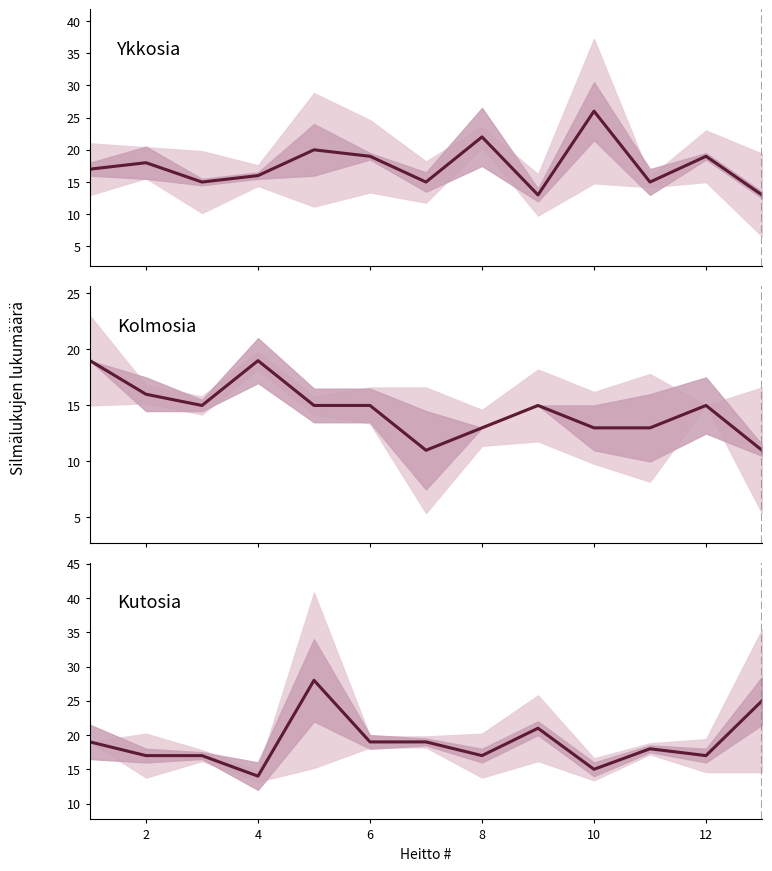

Is this an area chart (filled region under the line)?

No